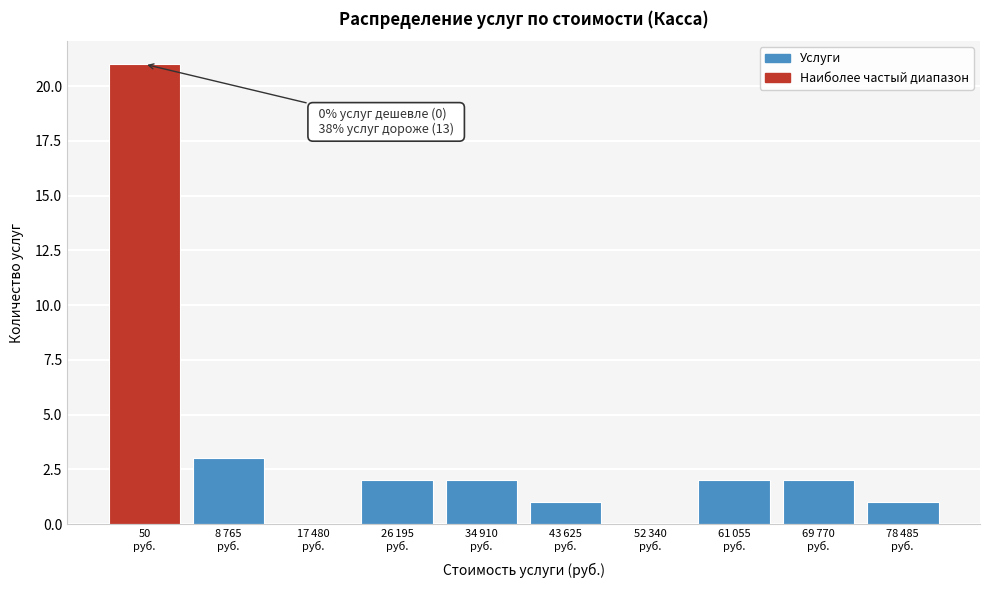

What is the sum of all values?

34